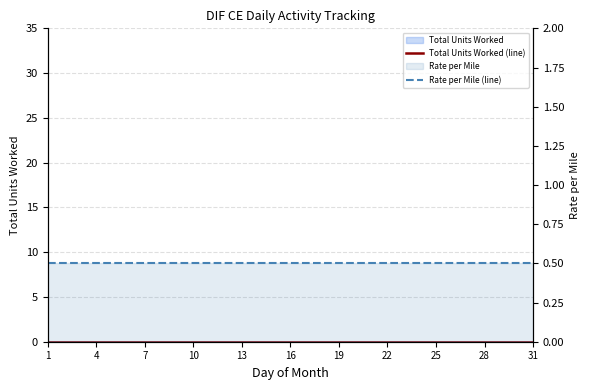

True or false: Total Units Worked (line) and Rate per Mile (line) cross at least once.

False